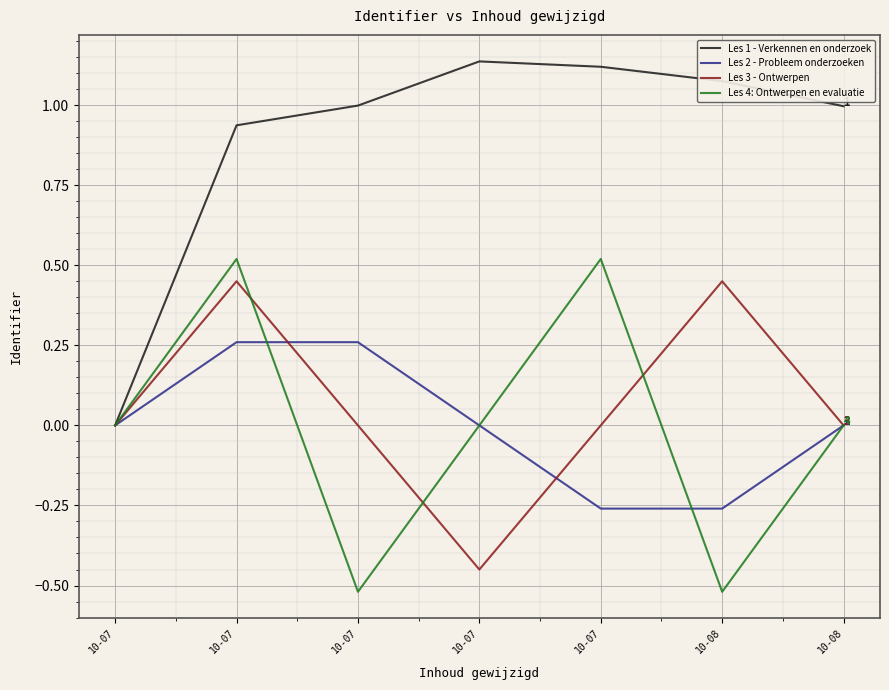

How many intersections are there between Les 3 - Ontwerpen and Les 4: Ontwerpen en evaluatie?

3